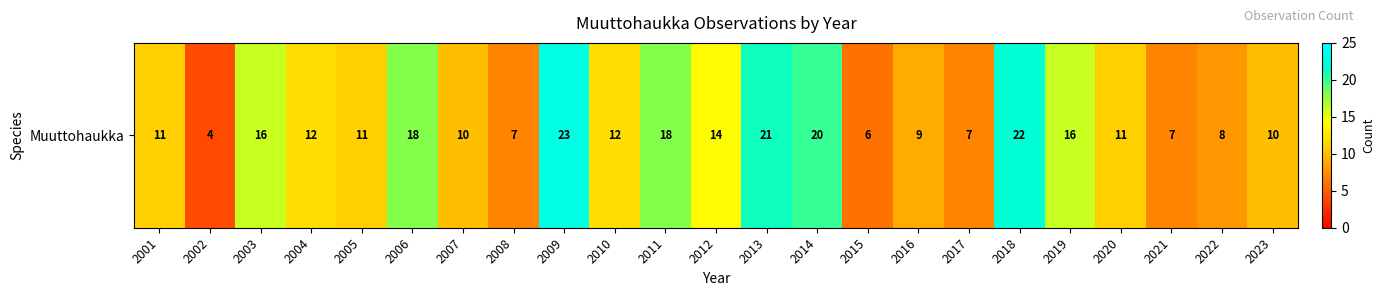

Approximately how many times larger is the value at 2013 compared to 2018?

1.0